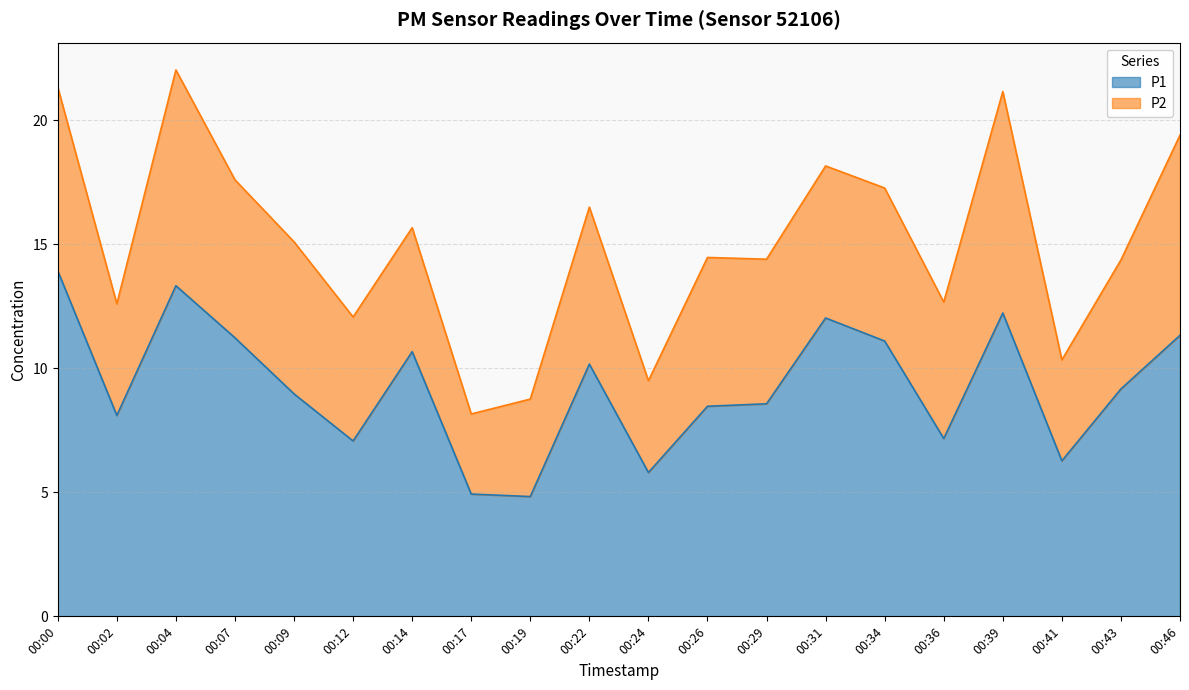

Read the value at 00:43.

9.2